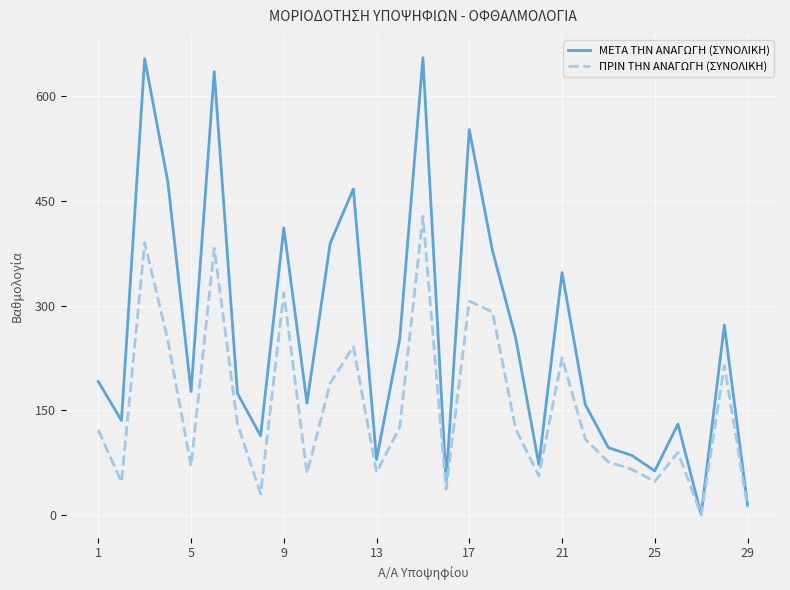

Which series has the largest total across all categories?

ΜΕΤΑ ΤΗΝ ΑΝΑΓΩΓΗ (ΣΥΝΟΛΙΚΗ)